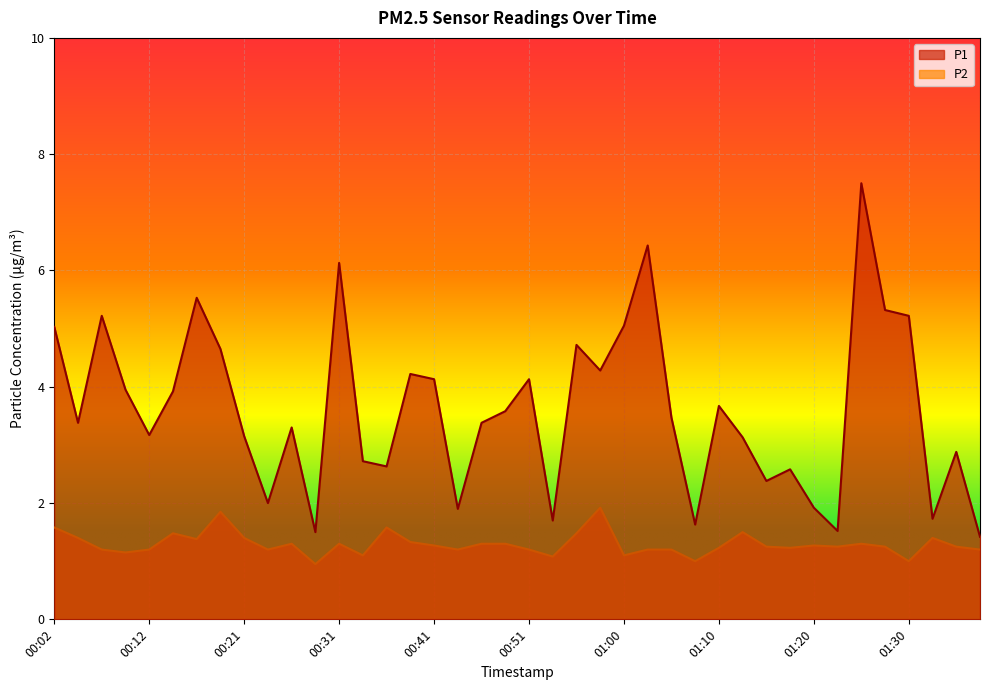

List the labels in order of P1 value, largest first.

01:25, 01:03, 00:31, 00:17, 01:27, 00:06, 01:30, 01:00, 00:02, 00:55, 00:19, 00:58, 00:38, 00:41, 00:51, 00:09, 00:14, 01:10, 00:48, 01:05, 00:04, 00:46, 00:26, 00:12, 00:21, 01:13, 01:35, 00:34, 00:36, 01:18, 01:15, 00:24, 01:20, 00:43, 01:32, 00:53, 01:08, 01:22, 00:29, 01:37